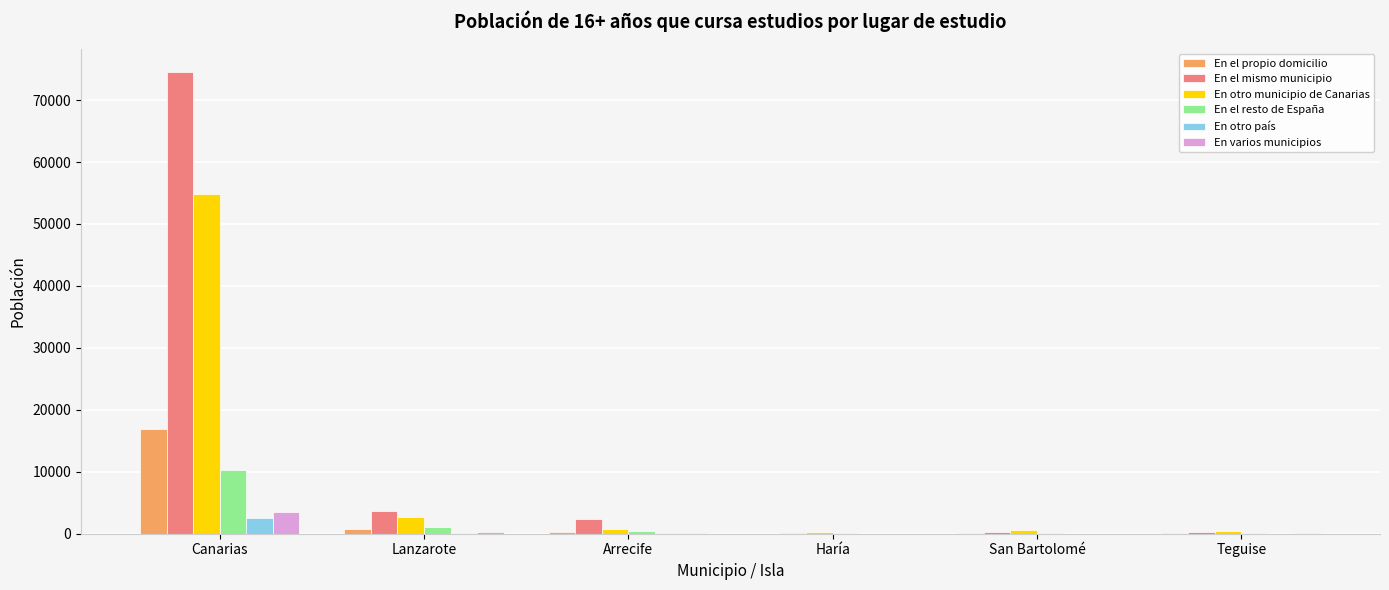

What is the maximum value for En el propio domicilio?

16979